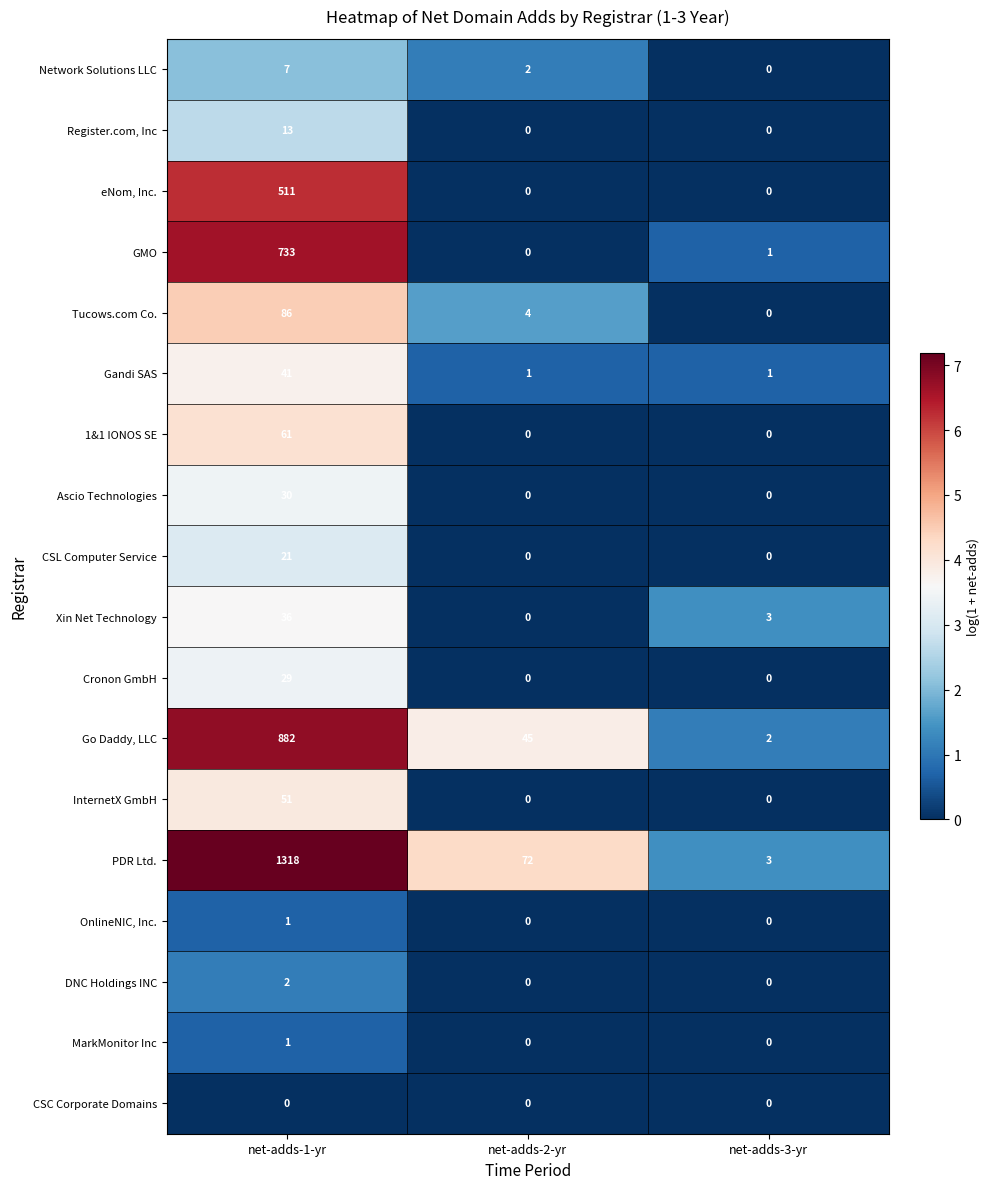

What is the highest value of the Register.com, Inc series?

13